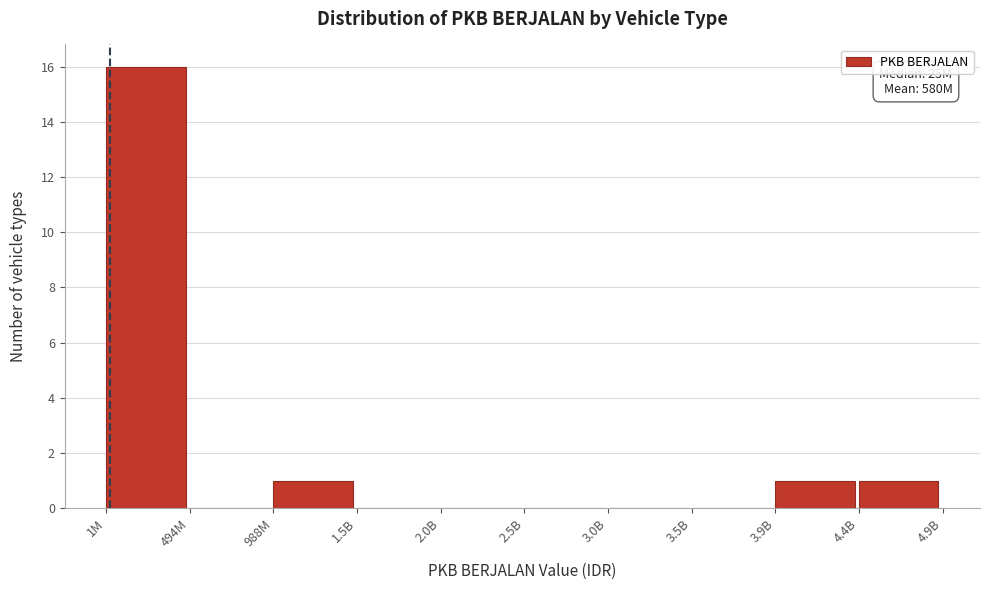

Reading left to right, what are all the values shown in this chart?

1M=16	494M=0	988M=1	1.5B=0	2.0B=0	2.5B=0	3.0B=0	3.5B=0	3.9B=1	4.4B=1